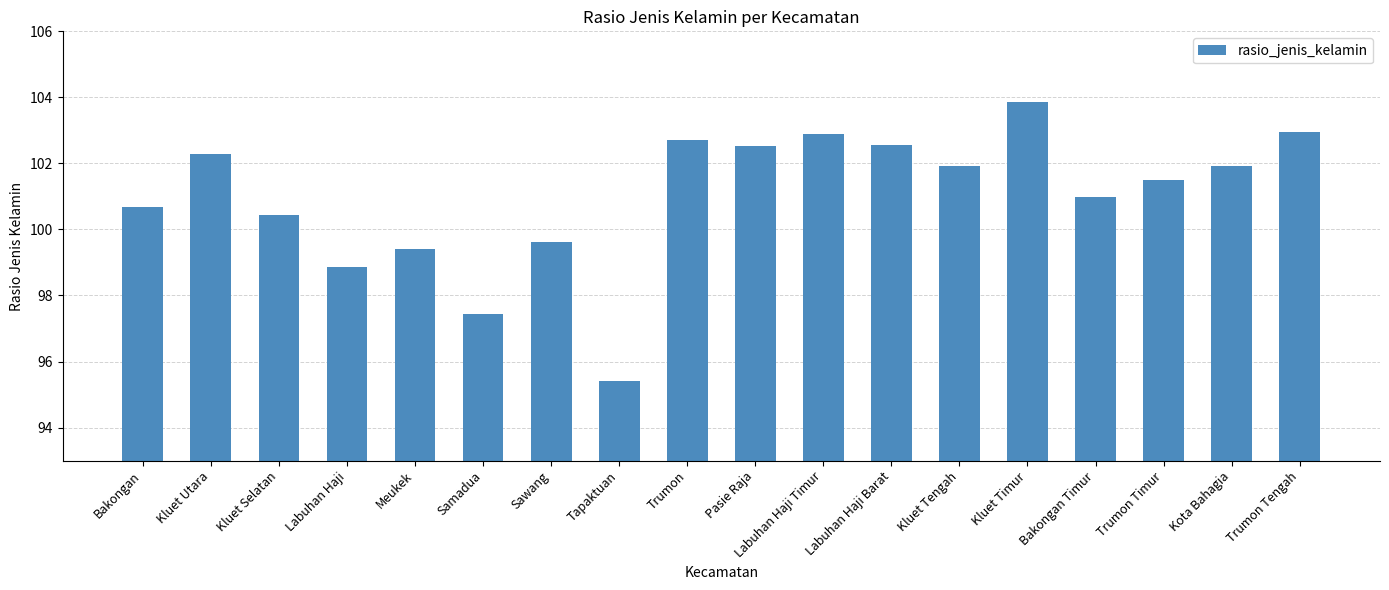

At which label does the data first exceed 101?

Kluet Utara